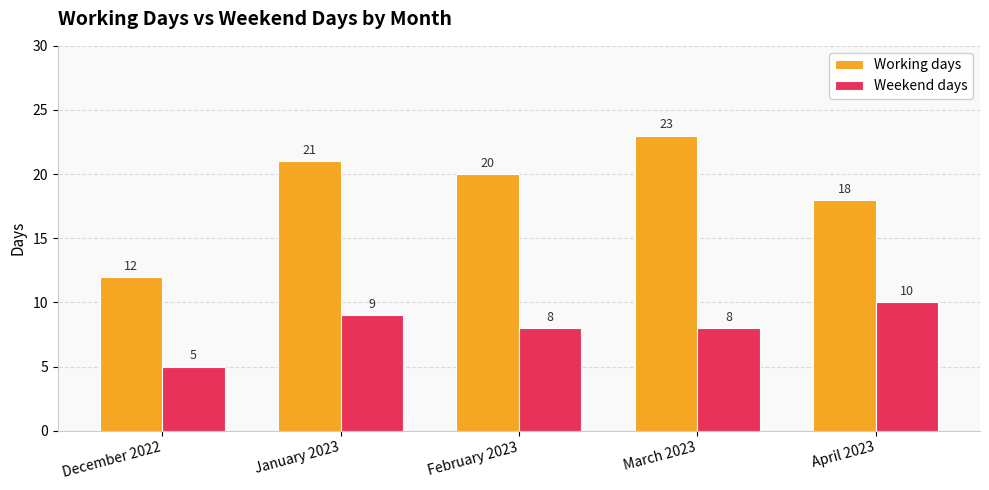

What is the total value across all series at December 2022?

17